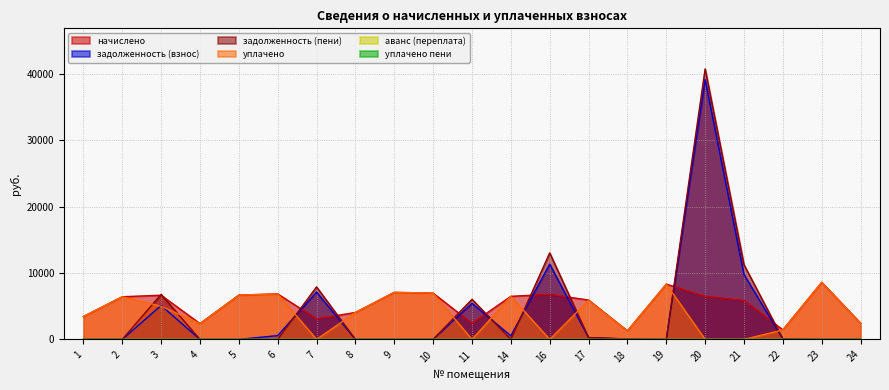

What is the difference between the highest and lowest values at 18?

1291.7